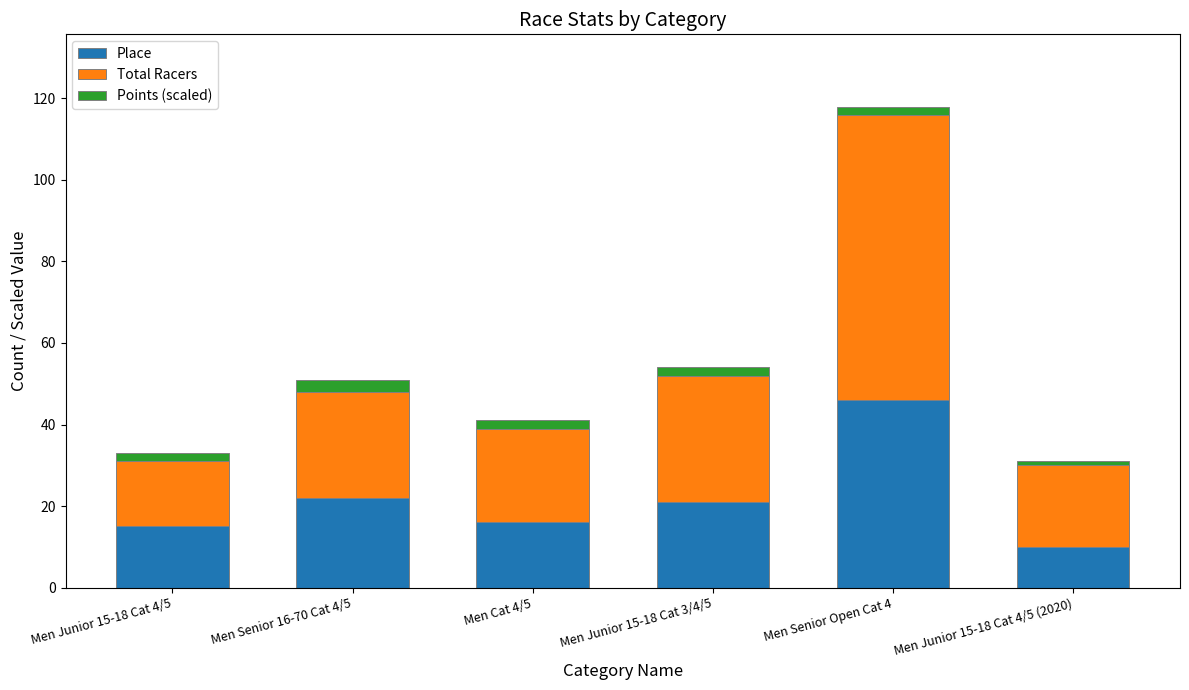

Reading left to right, transcribe the values for Place.

Men Junior 15-18 Cat 4/5=15	Men Senior 16-70 Cat 4/5=22	Men Cat 4/5=16	Men Junior 15-18 Cat 3/4/5=21	Men Senior Open Cat 4=46	Men Junior 15-18 Cat 4/5 (2020)=10